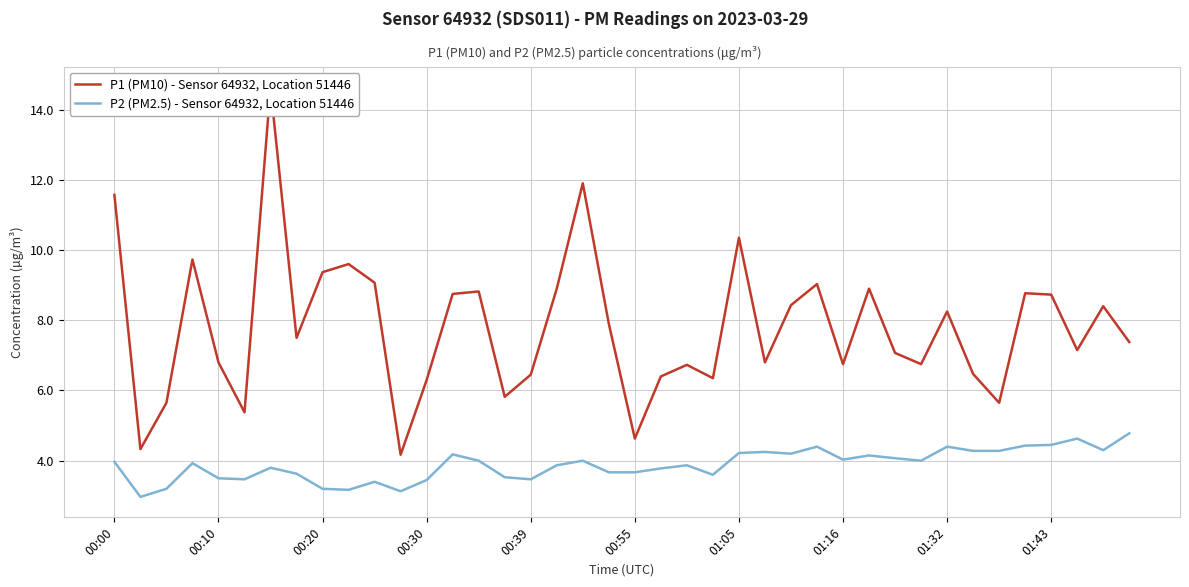

Which series has the largest total across all categories?

P1